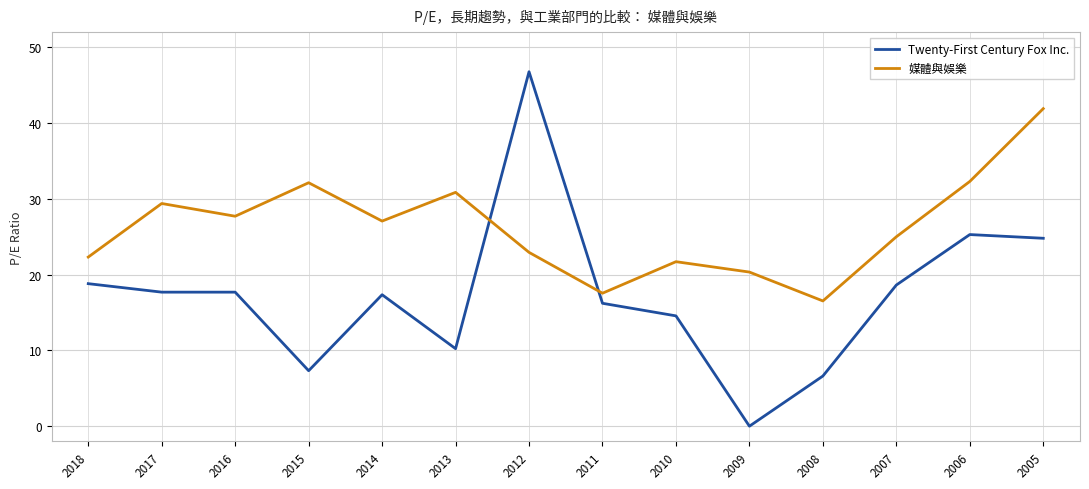

True or false: Twenty-First Century Fox Inc. has more than 1 interior local peaks.

True